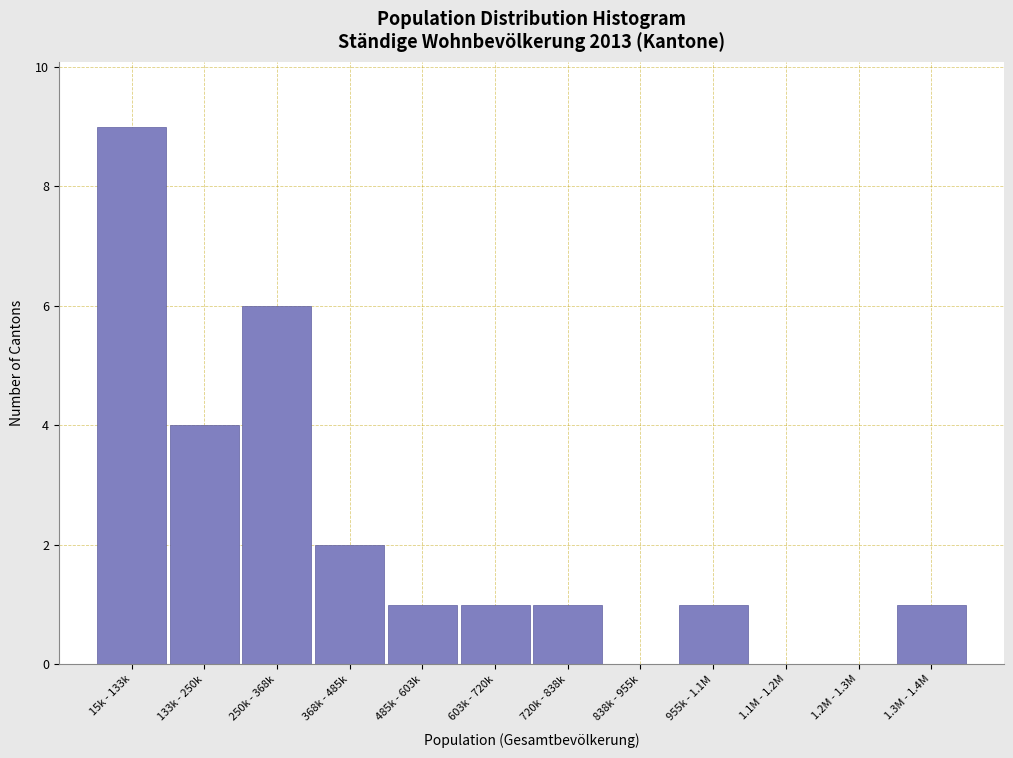

Reading left to right, extract all data points from this chart.

15k - 133k=9	133k - 250k=4	250k - 368k=6	368k - 485k=2	485k - 603k=1	603k - 720k=1	720k - 838k=1	838k - 955k=0	955k - 1.1M=1	1.1M - 1.2M=0	1.2M - 1.3M=0	1.3M - 1.4M=1